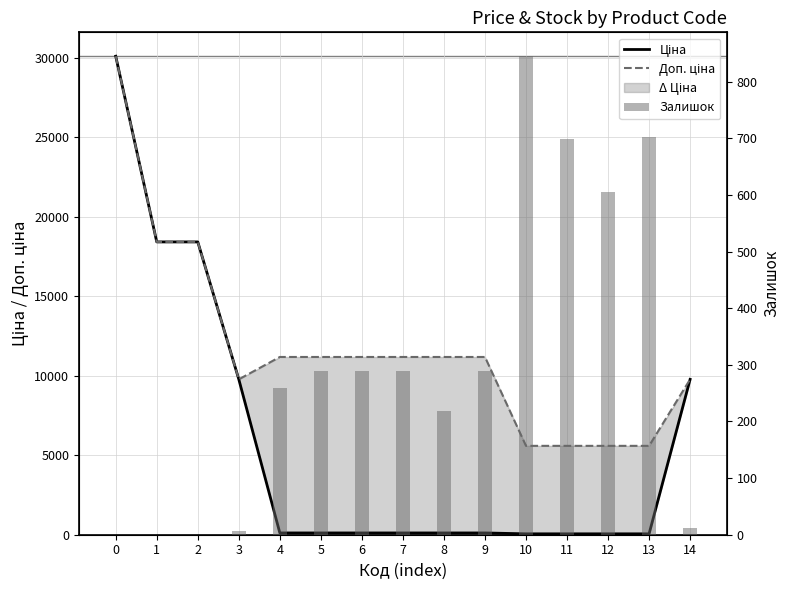

Are the bars grouped side by side (vs. stacked)?

Yes